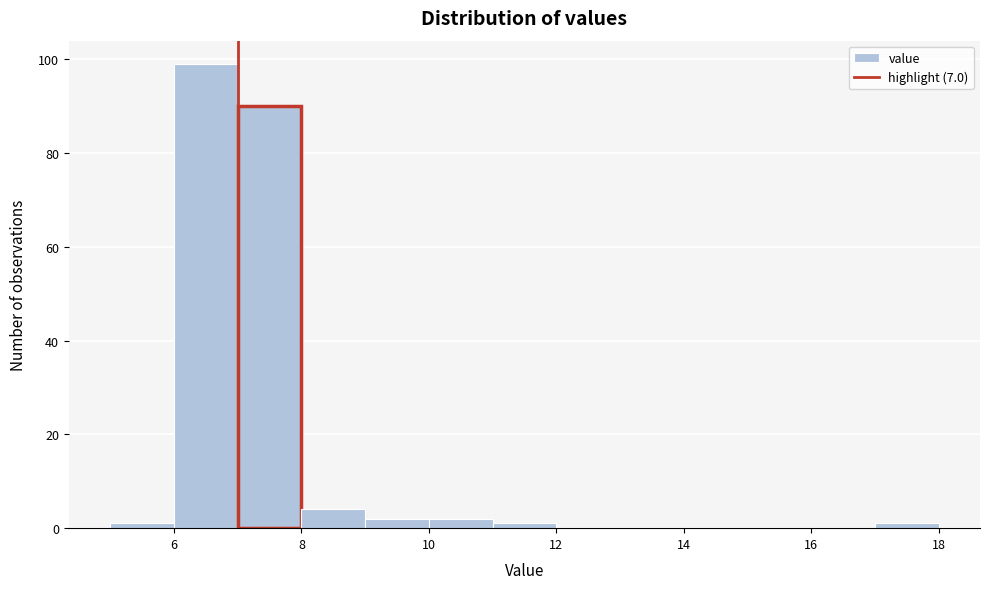

Reading left to right, list every bar in this chart as the range it spans on the x-axis followed by its height. The values are not printed on the chart, so give them approximately, as read against the axis.

5 to 6: under 2
6 to 7: 100
7 to 8: 90
8 to 9: 4
9 to 10: 2
10 to 11: 2
11 to 12: under 2
12 to 13: 0
13 to 14: 0
14 to 15: 0
15 to 16: 0
16 to 17: 0
17 to 18: under 2